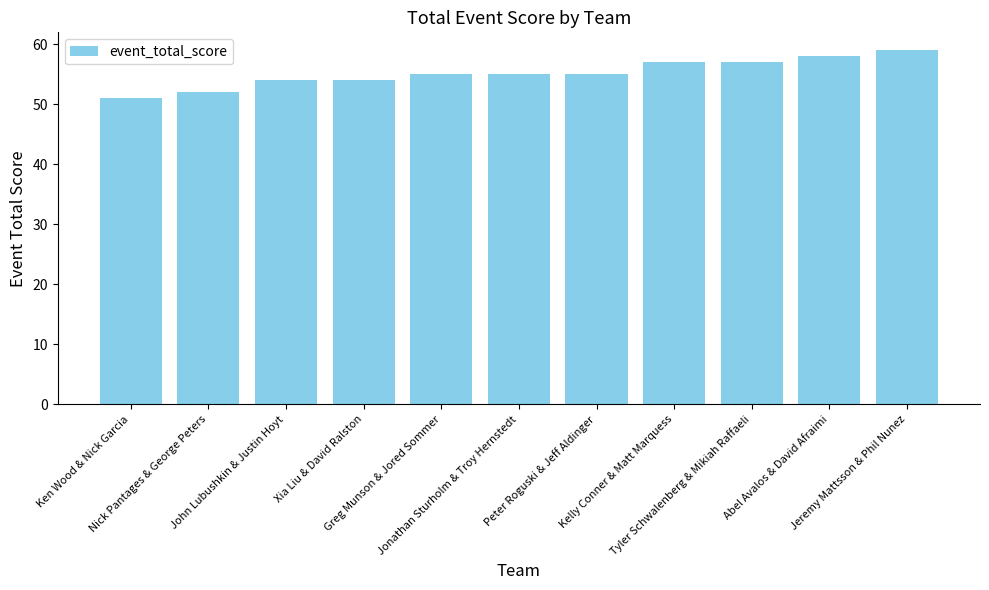

Reading right to left, list all the values displayed in this chart.

Jeremy Mattsson & Phil Nunez=59	Abel Avalos & David Afraimi=58	Tyler Schwalenberg & Mikiah Raffaeli=57	Kelly Conner & Matt Marquess=57	Peter Roguski & Jeff Aldinger=55	Jonathan Sturholm & Troy Hernstedt=55	Greg Munson & Jored Sommer=55	Xia Liu & David Ralston=54	John Lubushkin & Justin Hoyt=54	Nick Pantages & George Peters=52	Ken Wood & Nick Garcia=51